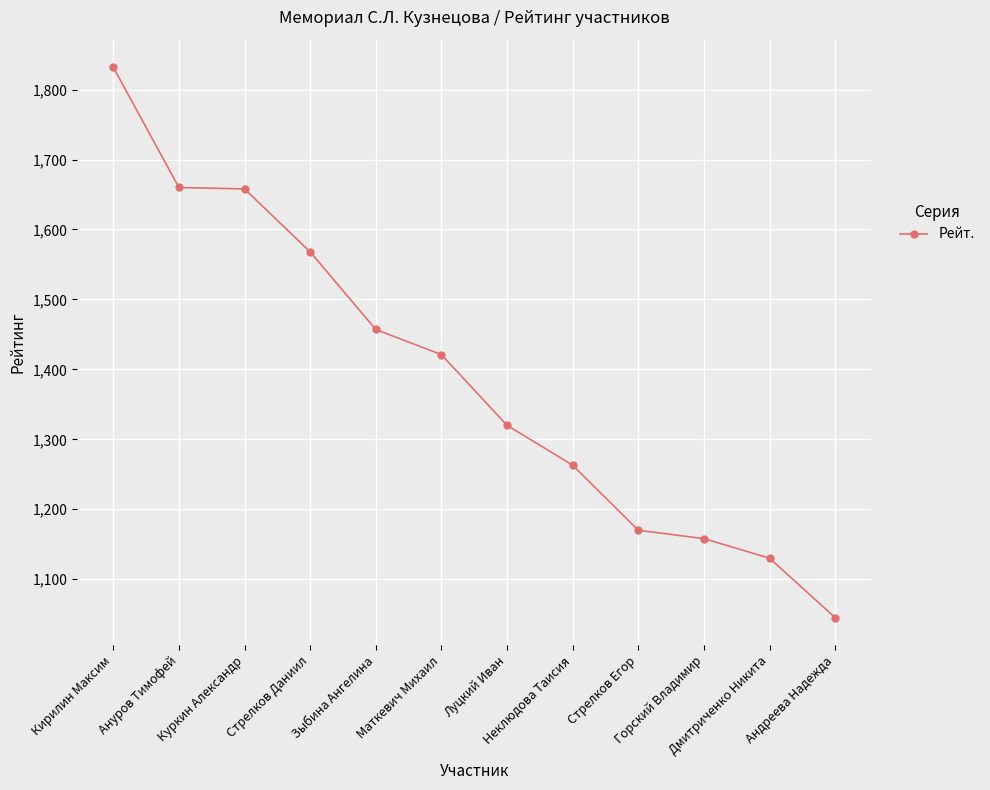

The value at Дмитриченко Никита is 1130. True or false?

True